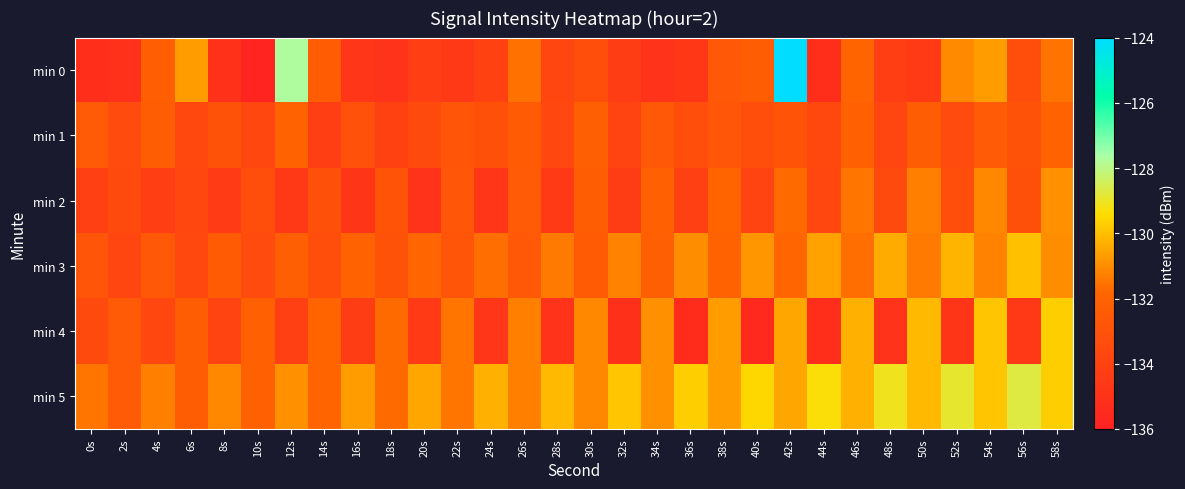

Between 14s and 32s, which is larger?

14s